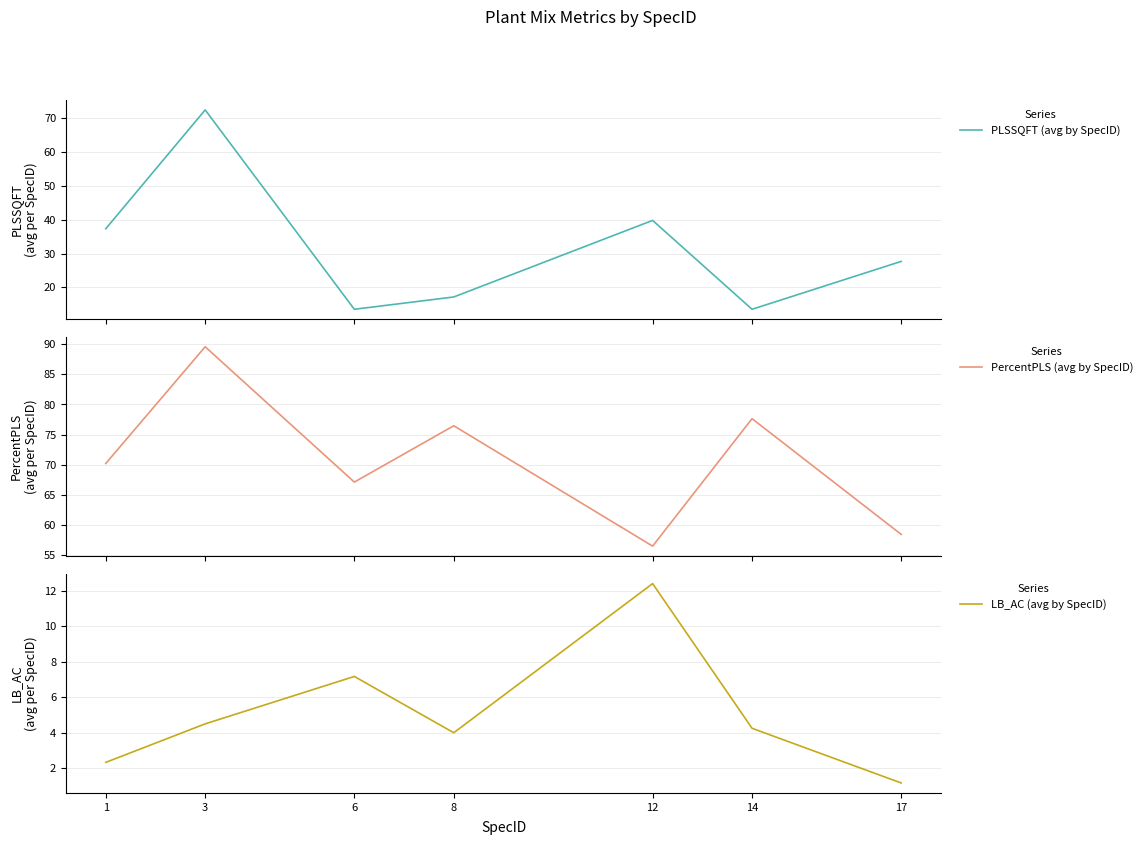

What is the value of the PercentPLS (avg by SpecID) point at the 4th from the left?

76.5